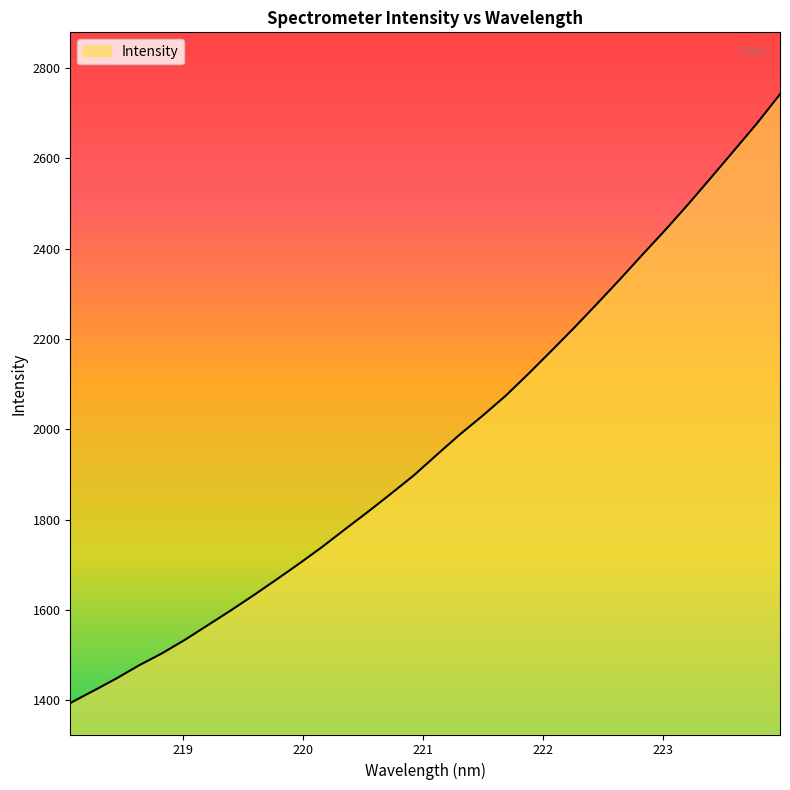

How many lines are shown in the chart?

1